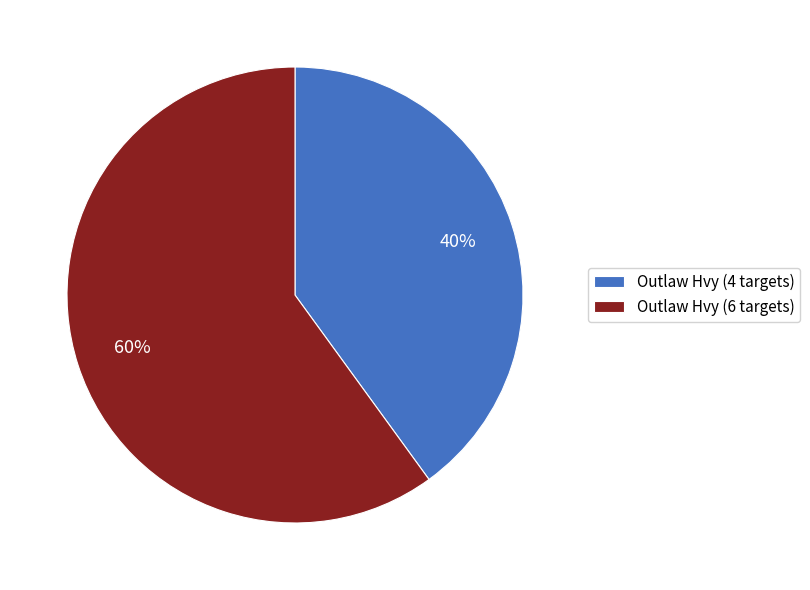

What is the smallest slice in the pie chart?

Outlaw Hvy (4 targets)